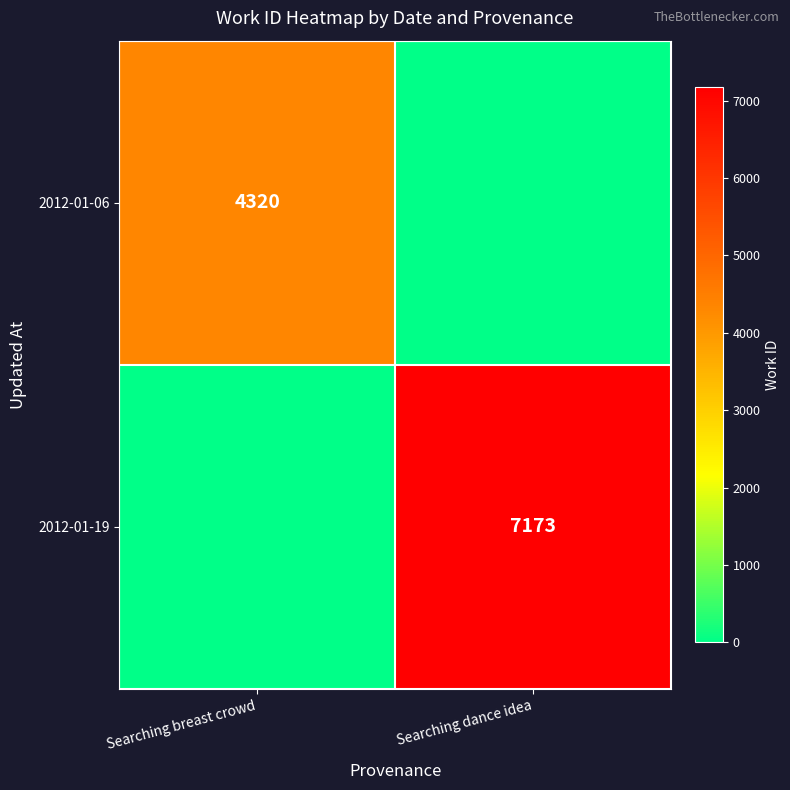

The value of 2012-01-19 at Searching dance idea is 7173. True or false?

True